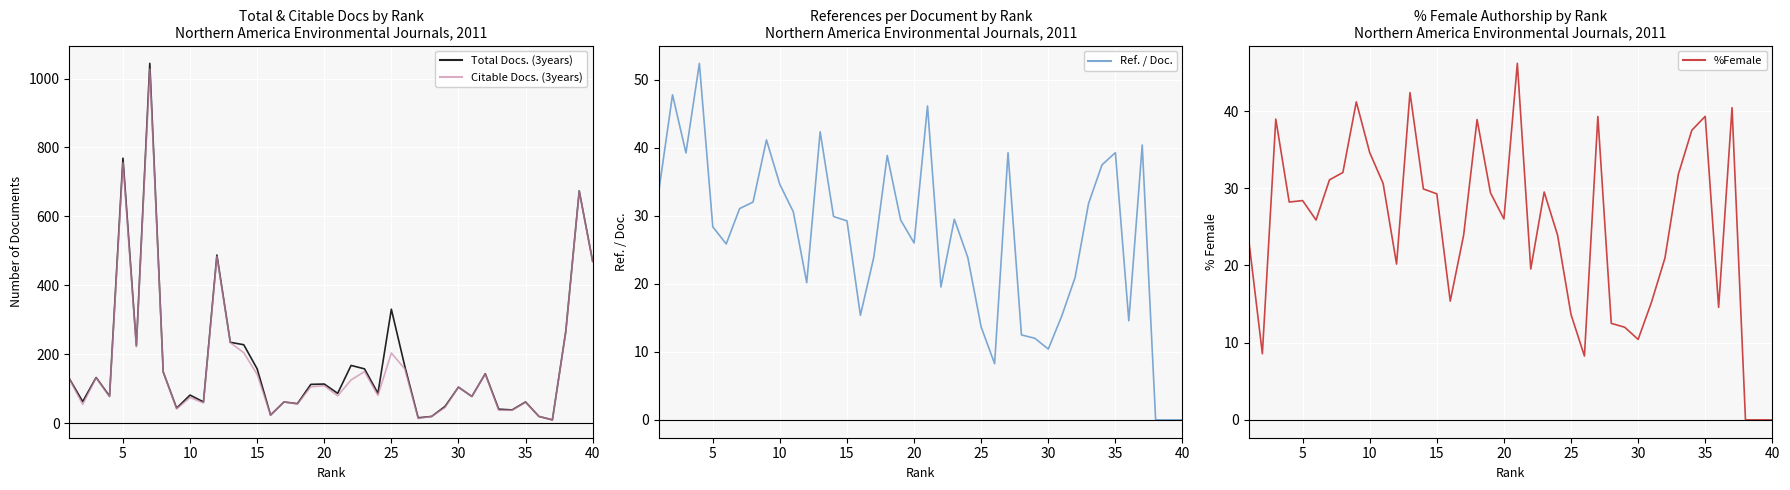

How many lines are shown in the chart?

4